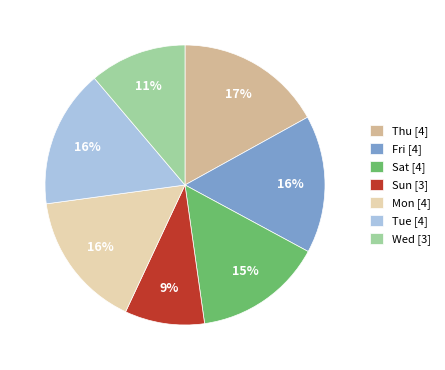

Is there a majority slice in this chart?

No